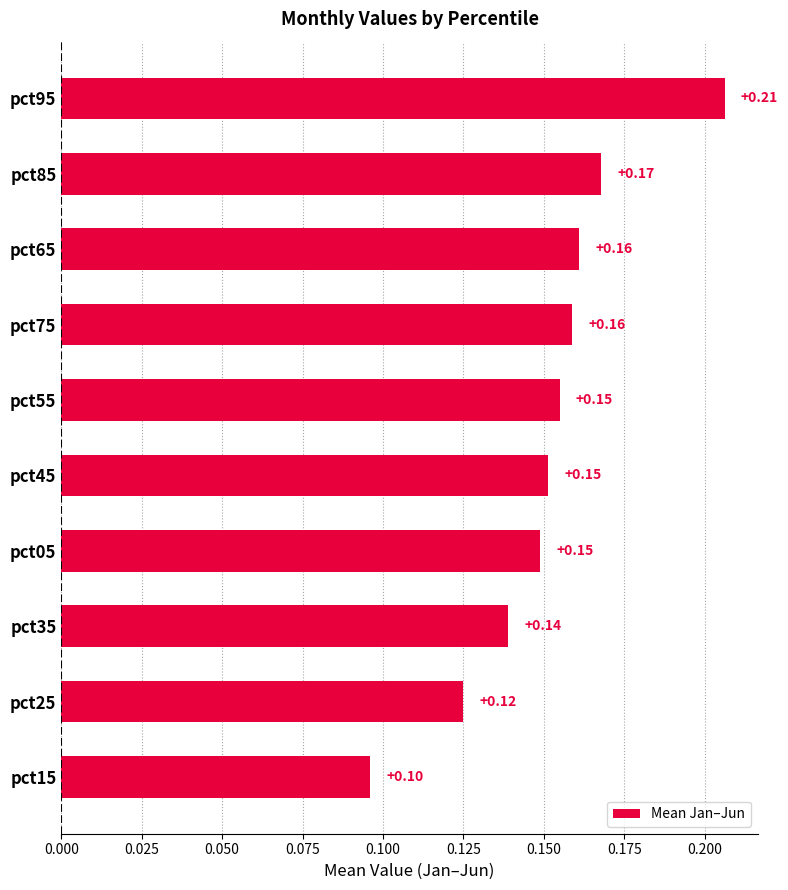

Count the values in the range 0 to 1.

10